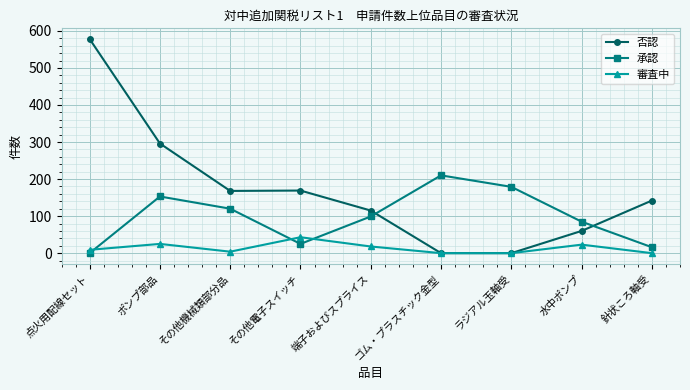

How many series are shown in this chart?

3